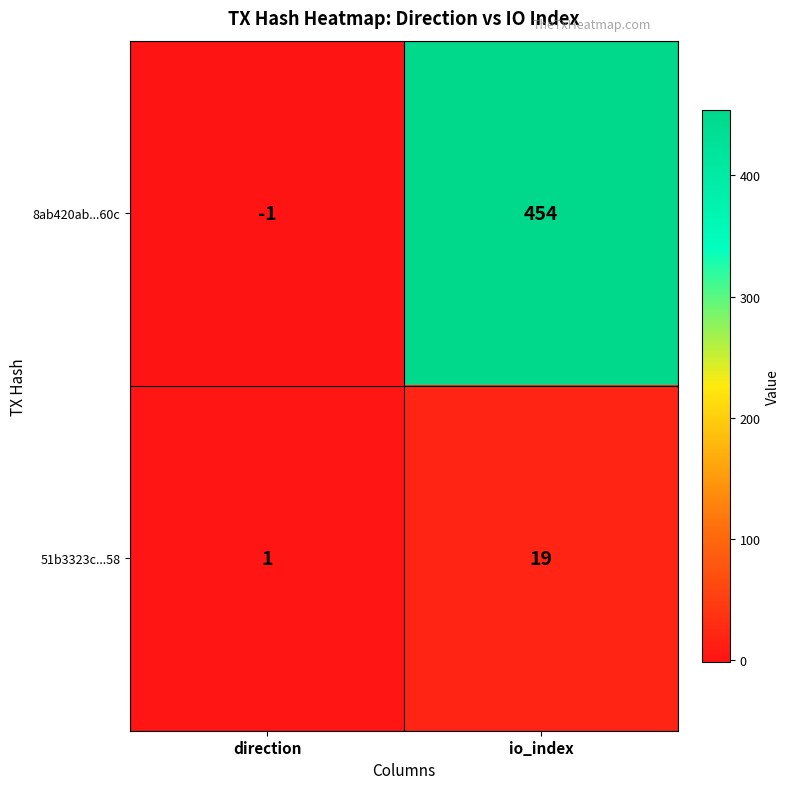

Where is 51b3323c...58 nearest to the value 10?

direction